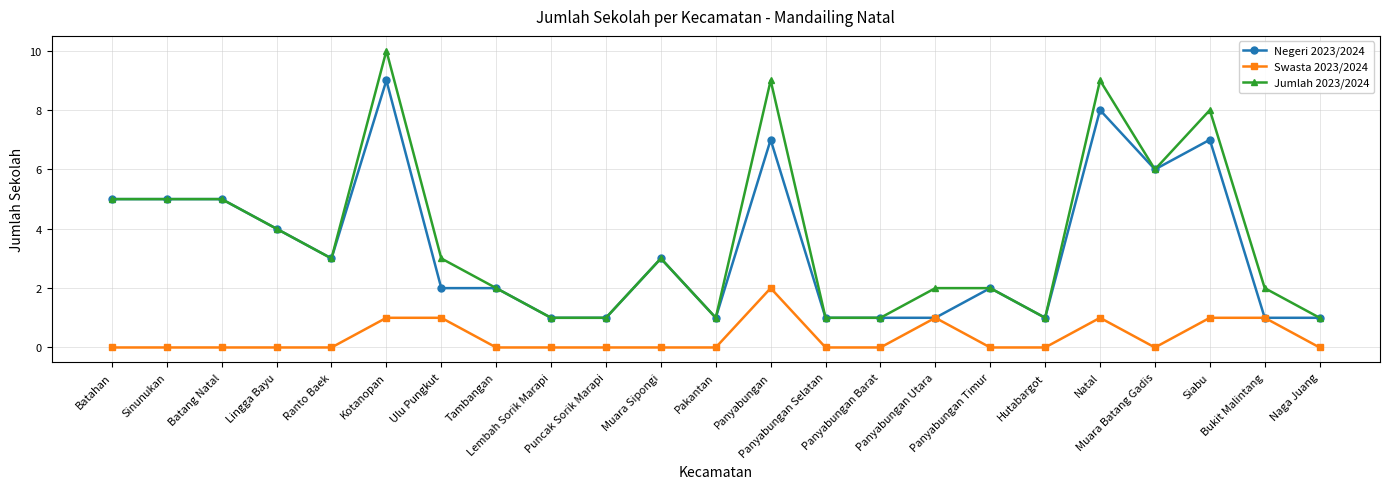

The Swasta 2023/2024 series shows 0 at Muara Batang Gadis. True or false?

True